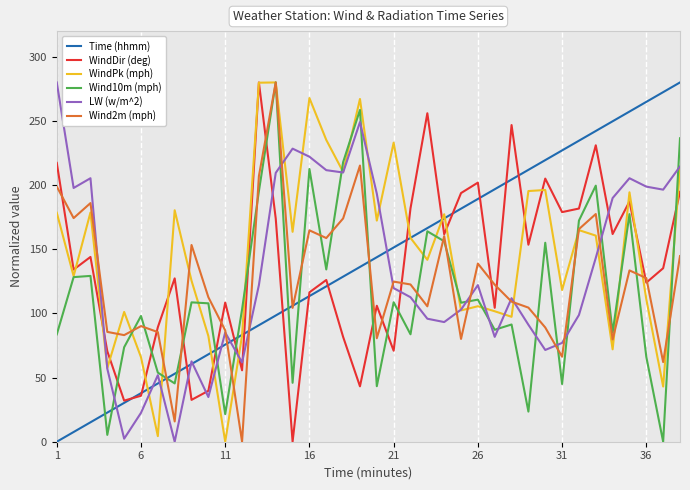

What is the highest value of the LW (w/m^2) series?

280.0